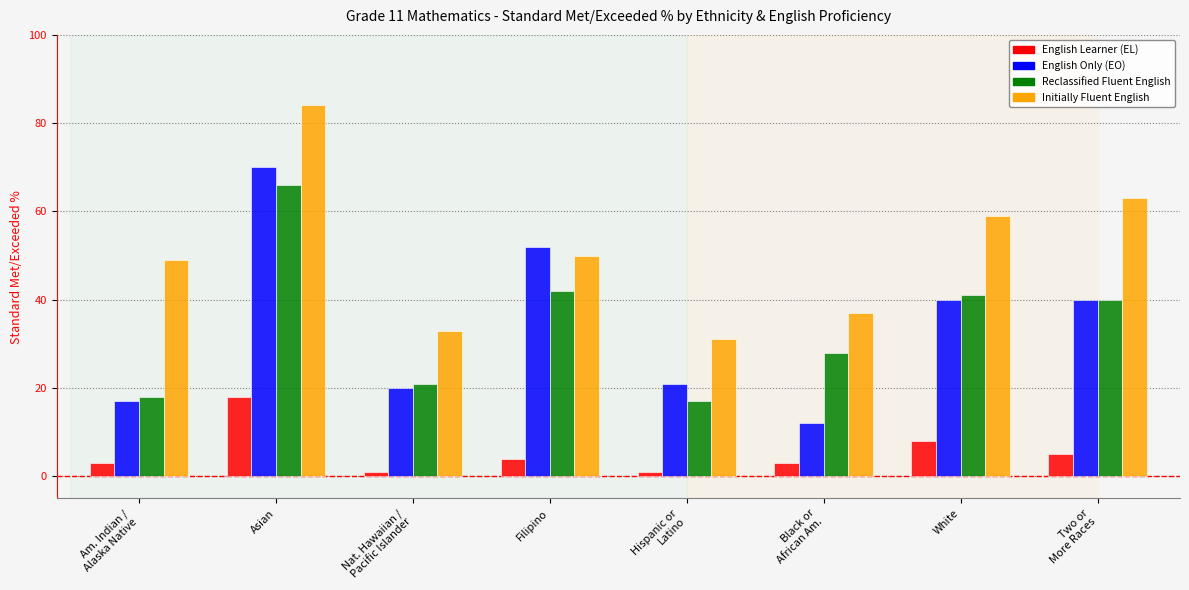

What is the greatest value displayed?

84